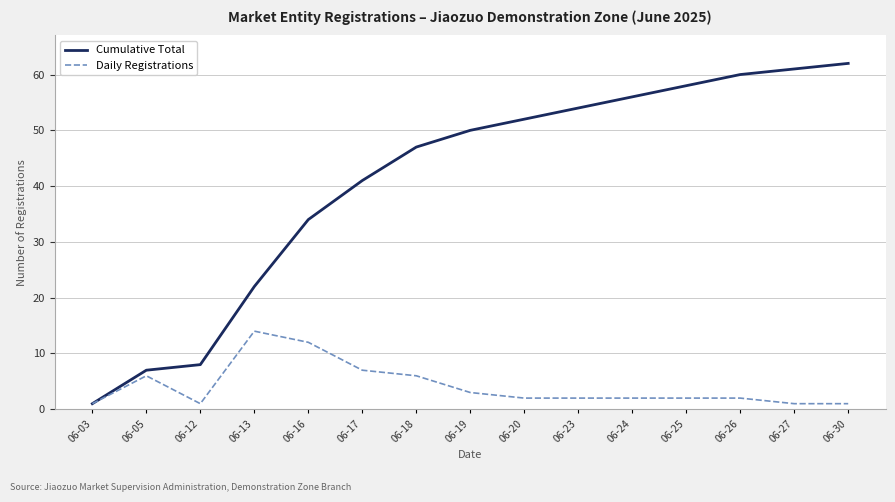

Which series has the widest spread of values?

Cumulative Total